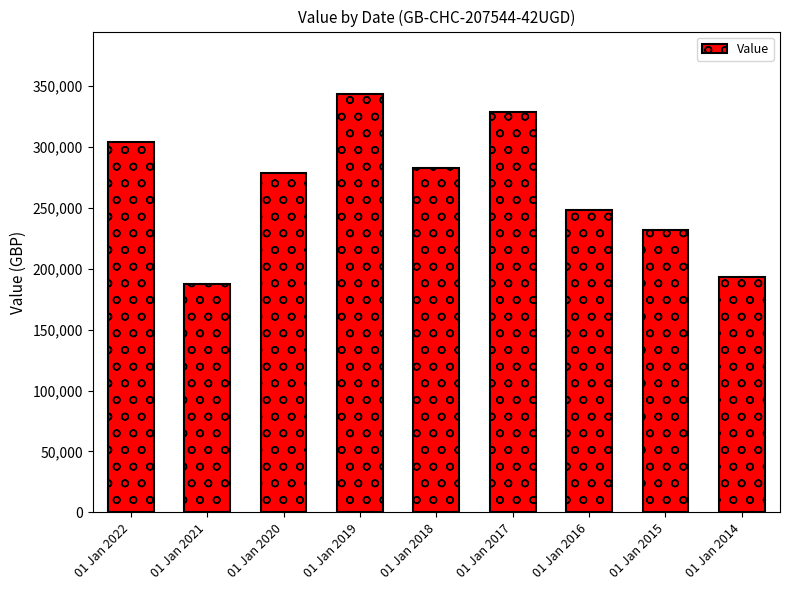

Are the bars horizontal?

No